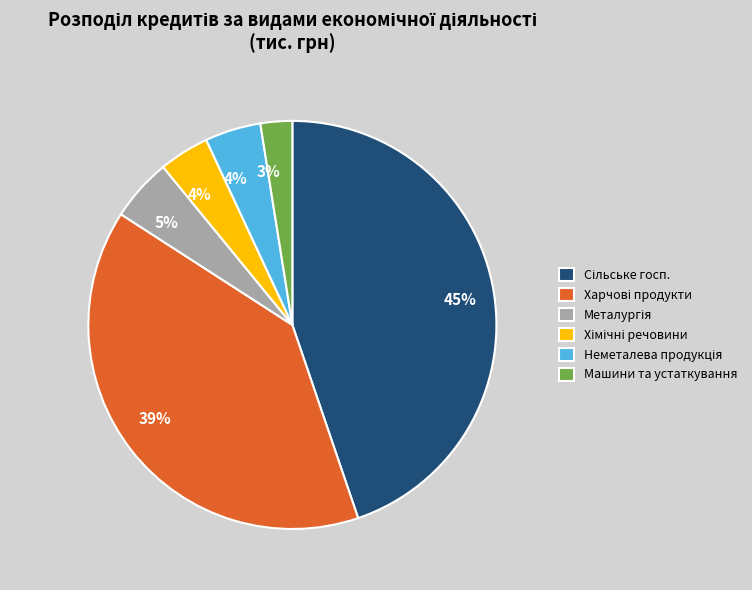

To the nearest percent, what percentage of the pie is Машини та устаткування?

3%